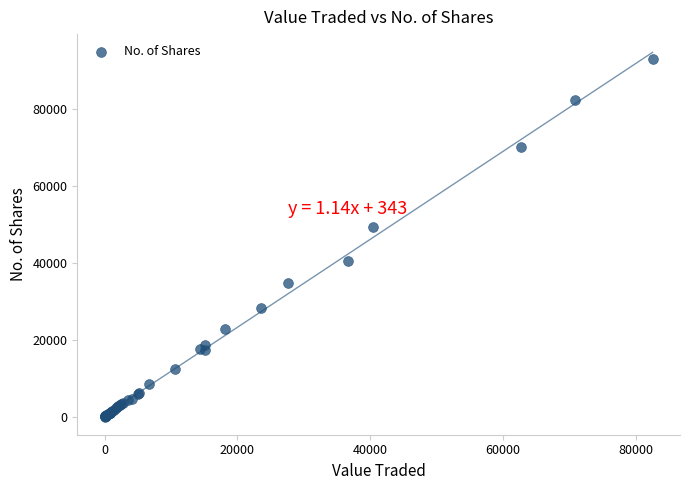

What Y value in the scatter plot is closest to 46463?

49147